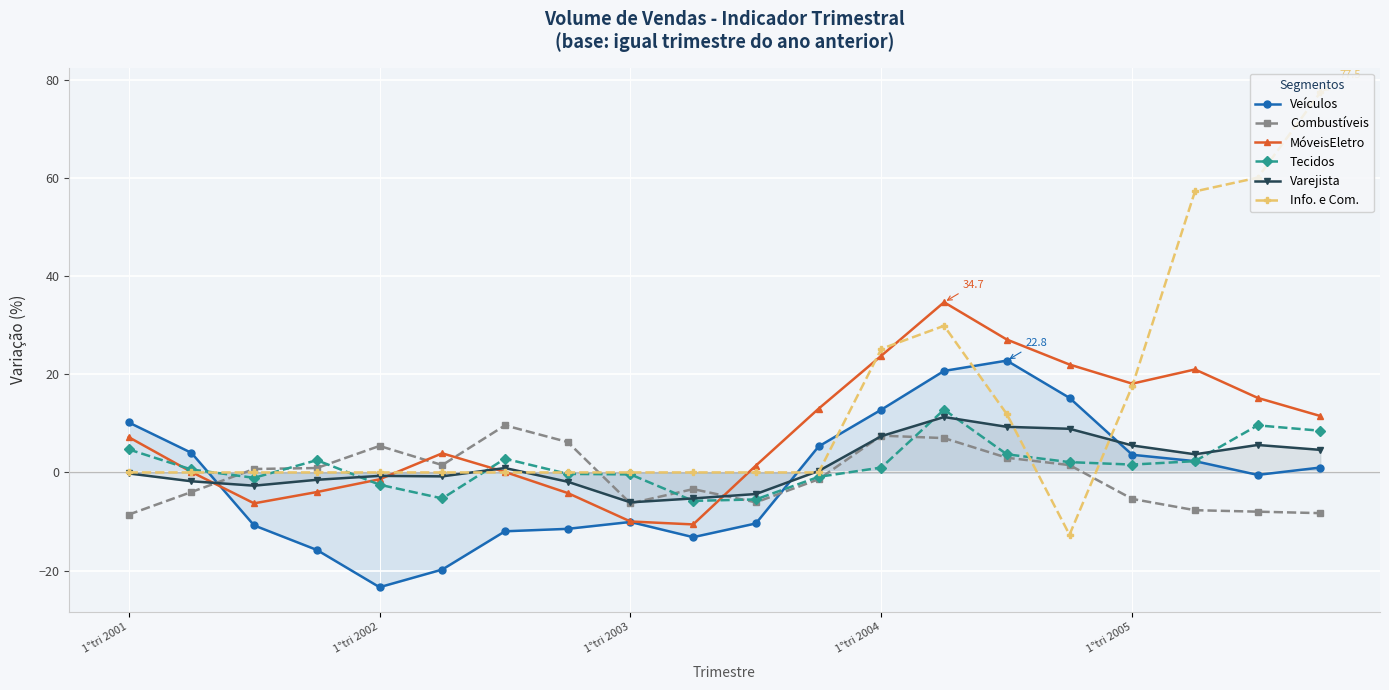

Which series has the largest range (max minus min)?

Info. e Com.